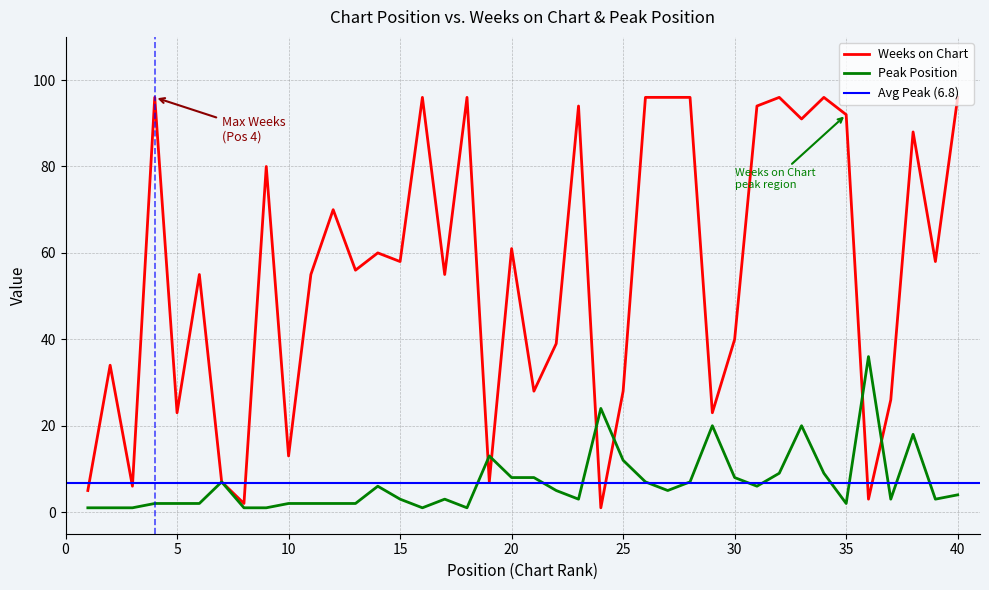

At which label is Peak Position closest to 18?

38